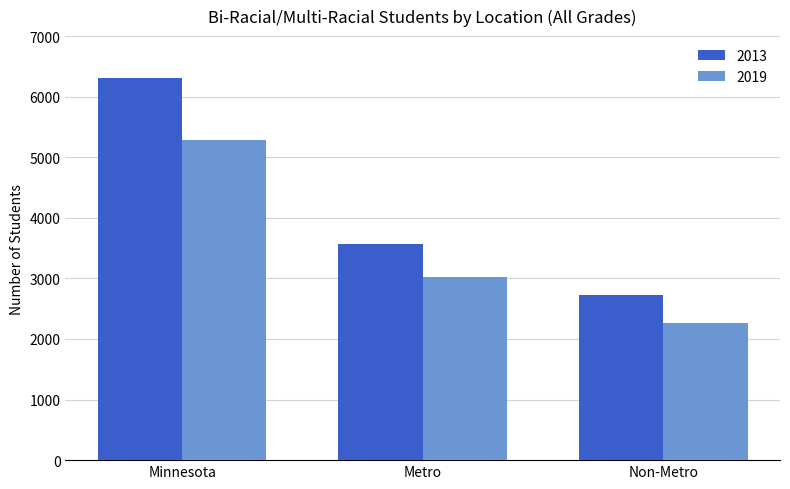

List the series in order of their overall mean, lowest first.

2019, 2013